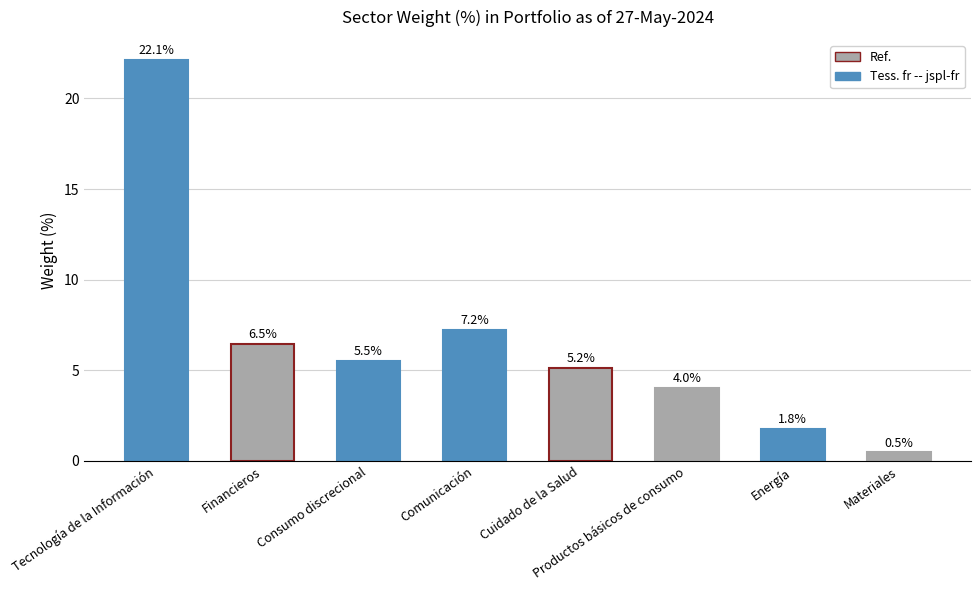

At which label is the value closest to 11?

Comunicación